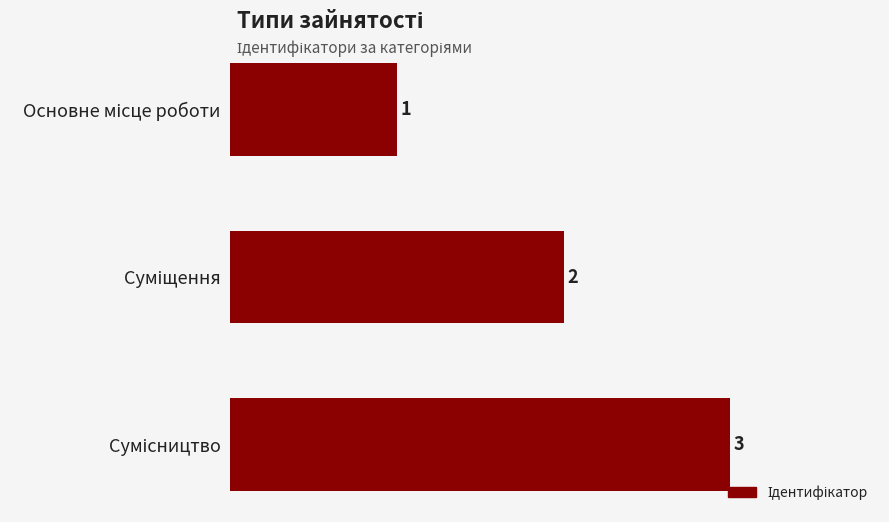

How many bars are there in total?

3